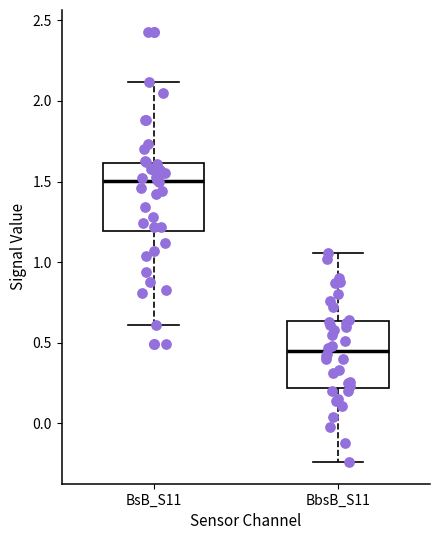

Where is the upper edge of the box for BsB_S11 on the y-axis? The values are not printed on the chart, so give them approximately, as read against the axis.

1.60